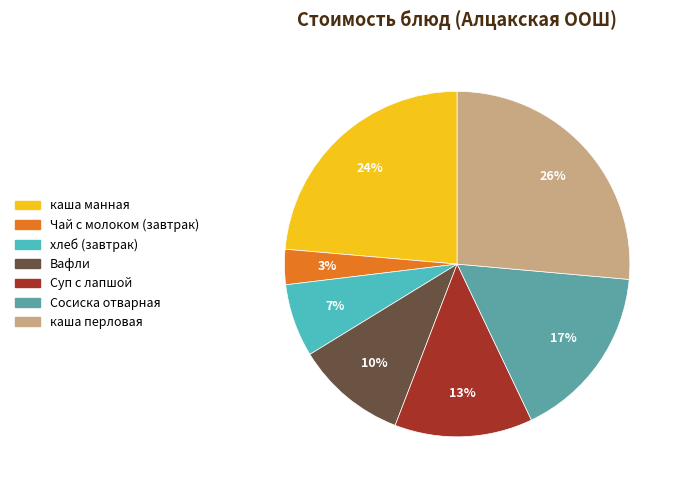

To the nearest percent, what percentage of the pie is хлеб (завтрак)?

7%